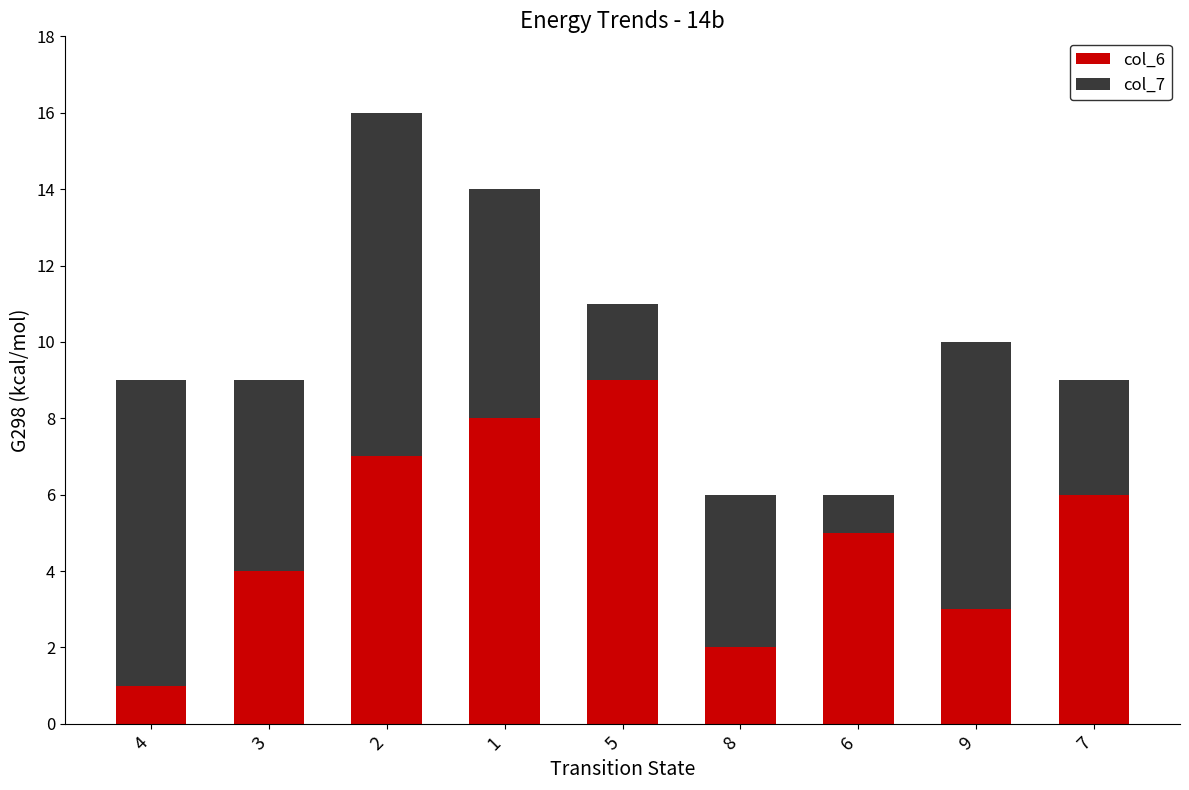

Is it true that col_6 equals 2 at 8?

True